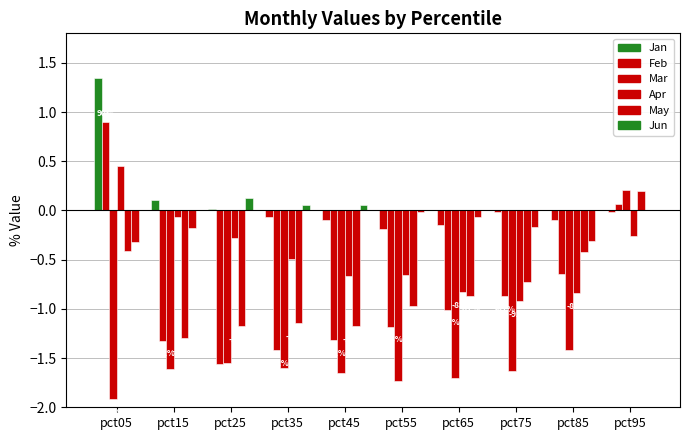

Does the chart contain stacked bars?

No